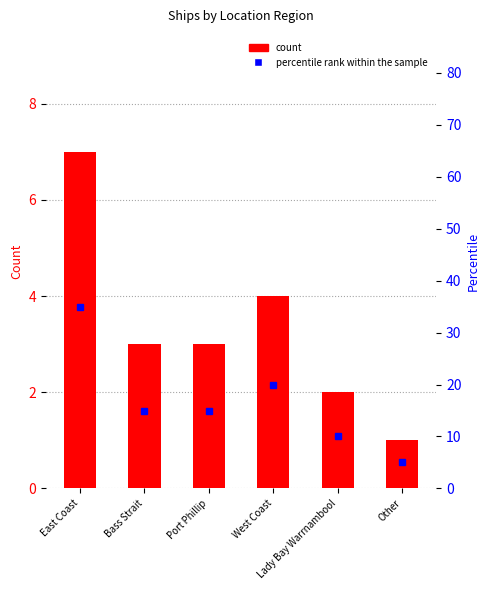

What are all the series names shown in the legend?

count, percentile rank within the sample